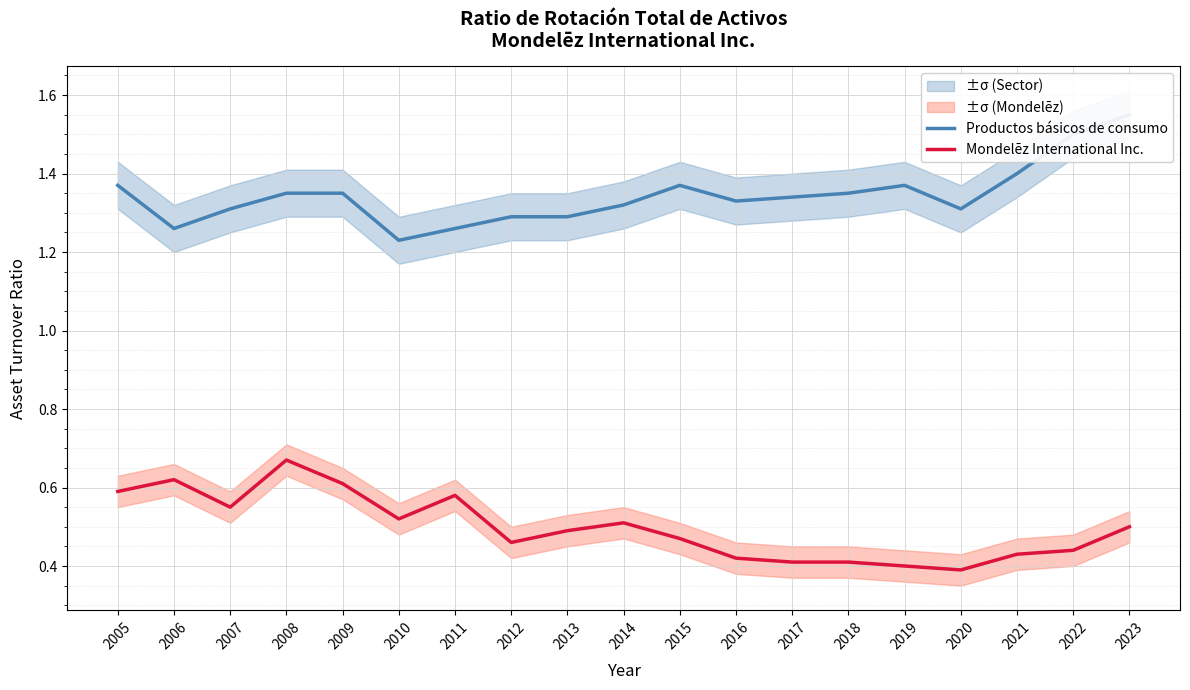

Is it true that Mondelēz International Inc. equals 0.6 at 2009?

True